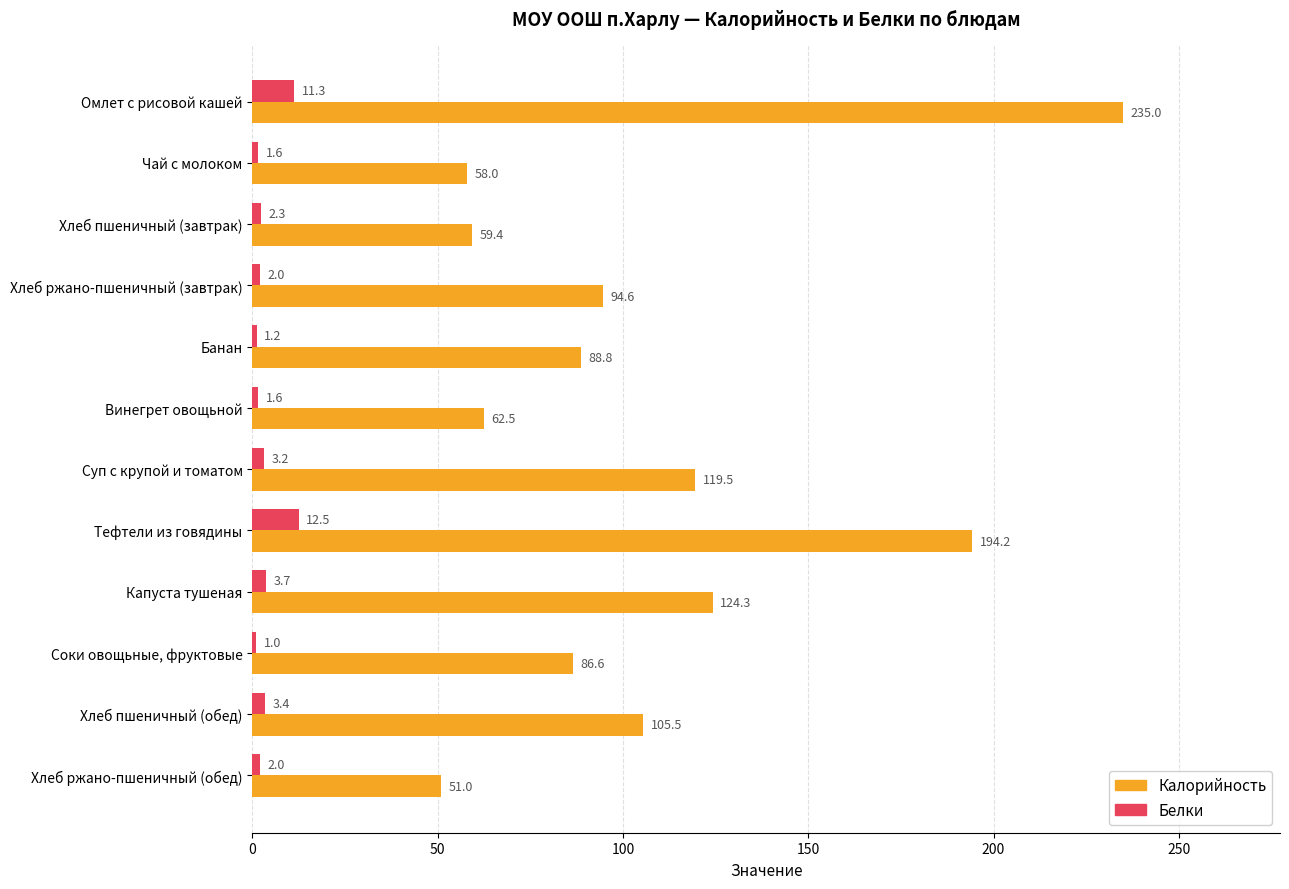

Where is Белки nearest to the value 6?

Капуста тушеная